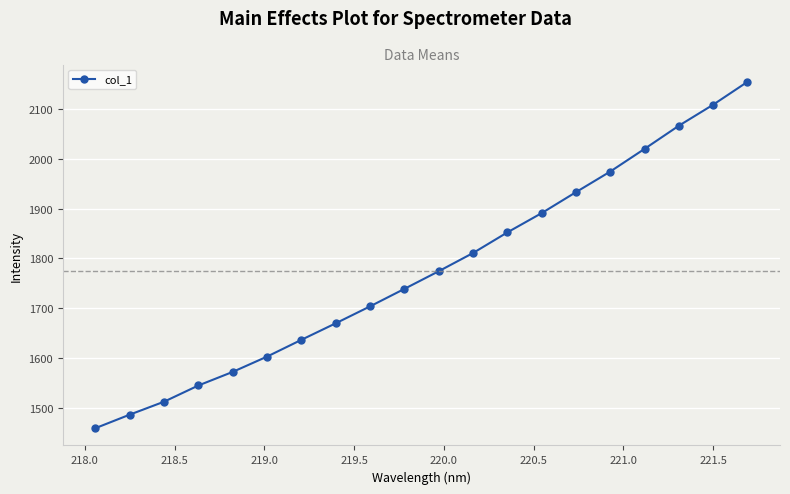

What is the sum of all values?

35513.9